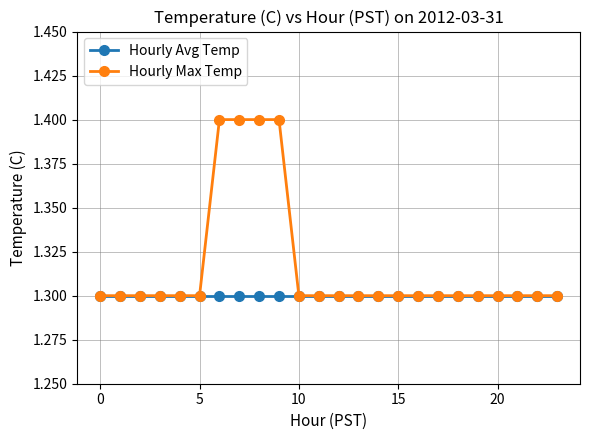

What are all the series names shown in the legend?

Hourly Avg Temp, Hourly Max Temp